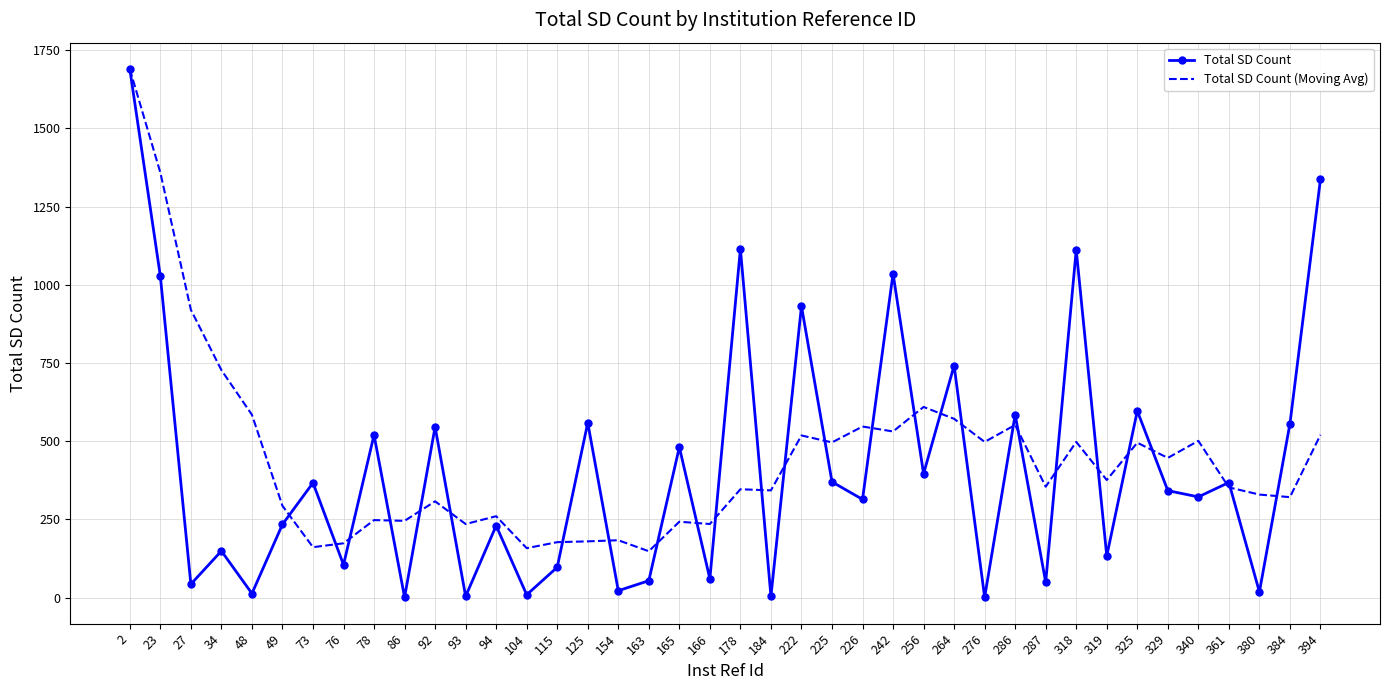

At which category does the chart reach its peak across all series?

2